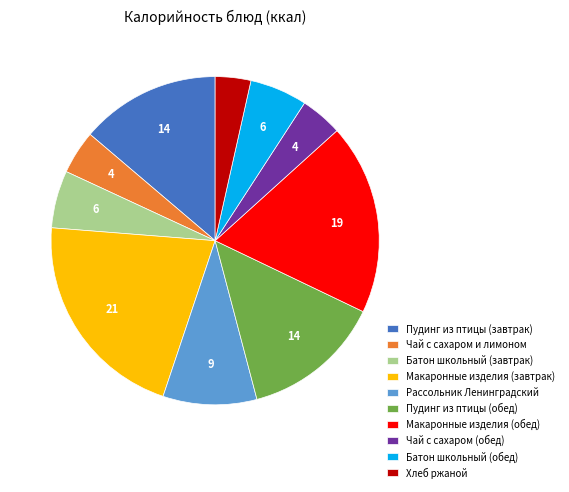

How many segments does this pie chart have?

10